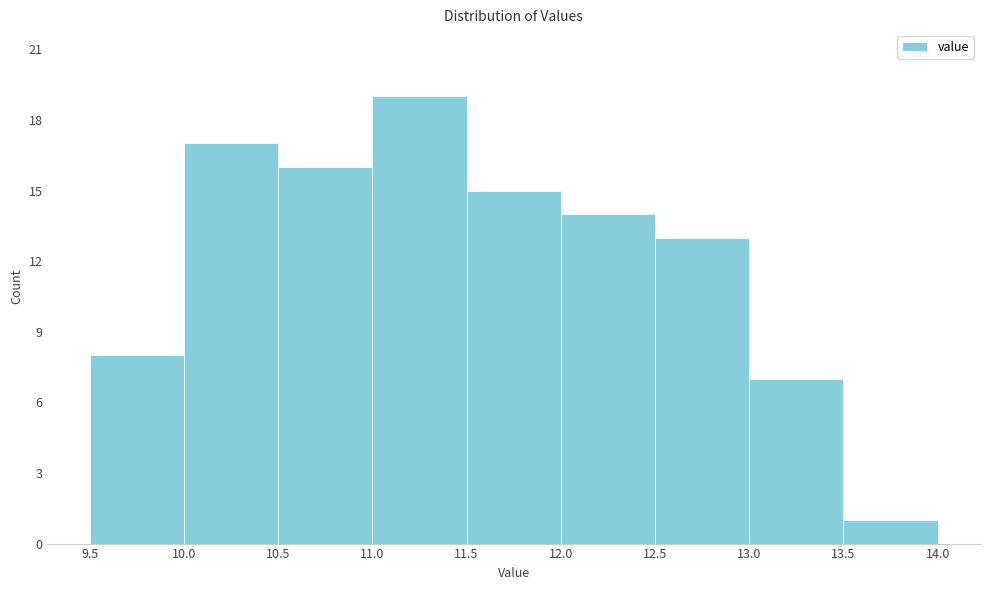

Reading left to right, transcribe this chart: for each bar, give the range it covers on the x-axis and its height. The values are not printed on the chart, so give them approximately, as read against the axis.

9.5 to 10.0: 8
10.0 to 10.5: 17
10.5 to 11.0: 16
11.0 to 11.5: 19
11.5 to 12.0: 15
12.0 to 12.5: 14
12.5 to 13.0: 13
13.0 to 13.5: 7
13.5 to 14.0: 1